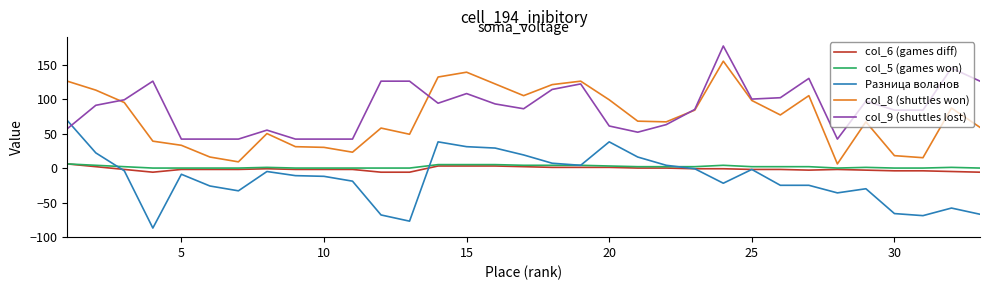

How many lines are shown in the chart?

5